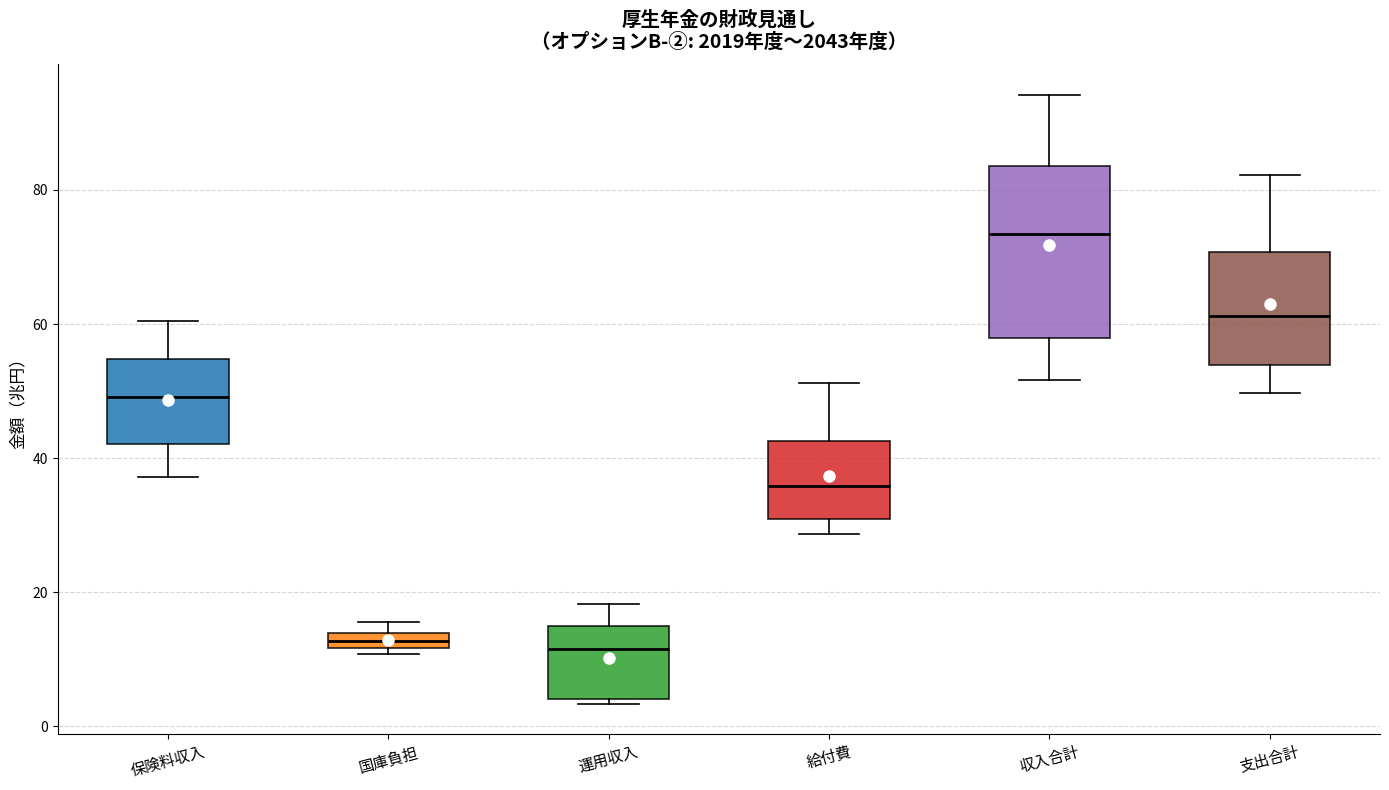

Where is the lower edge of the box for 給付費 on the y-axis? The values are not printed on the chart, so give them approximately, as read against the axis.

30